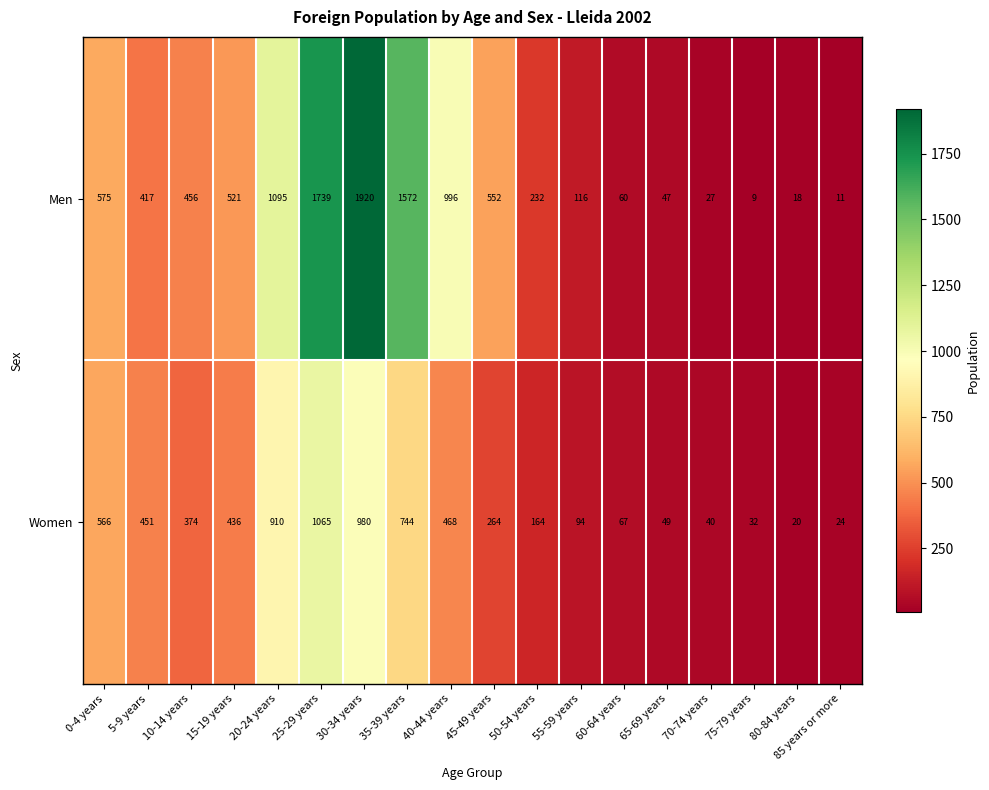

What is the total value across all series at 40-44 years?

1464